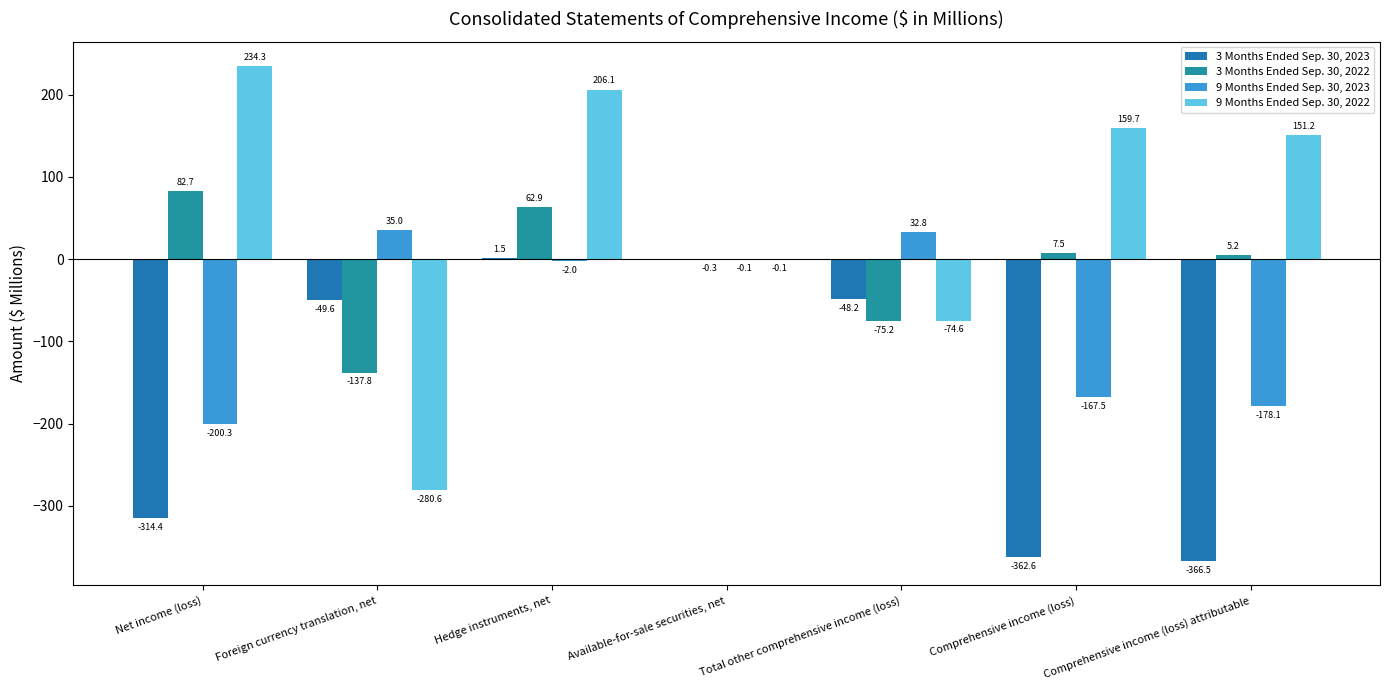

The 3 Months Ended Sep. 30, 2022 series shows 8.3 at Comprehensive income (loss) attributable. True or false?

False